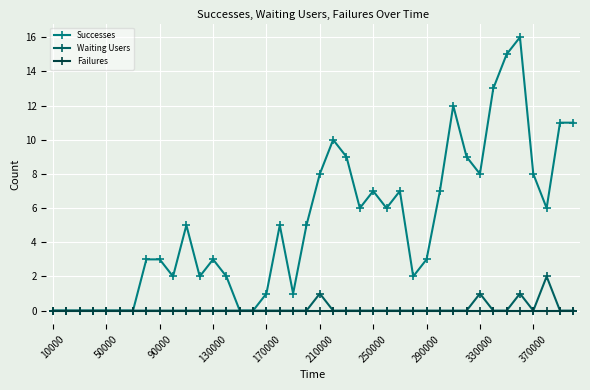

Which series has the largest total across all categories?

Successes